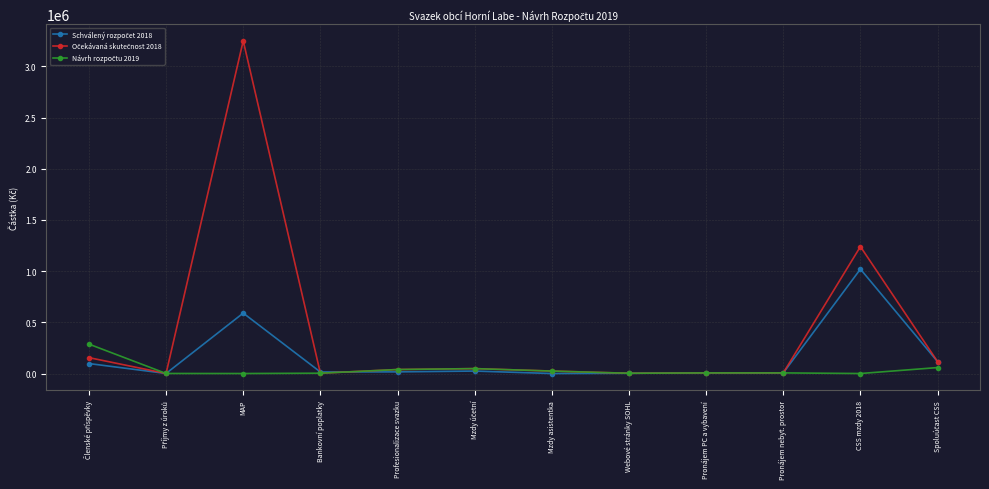

Which category has the highest value across all series?

MAP